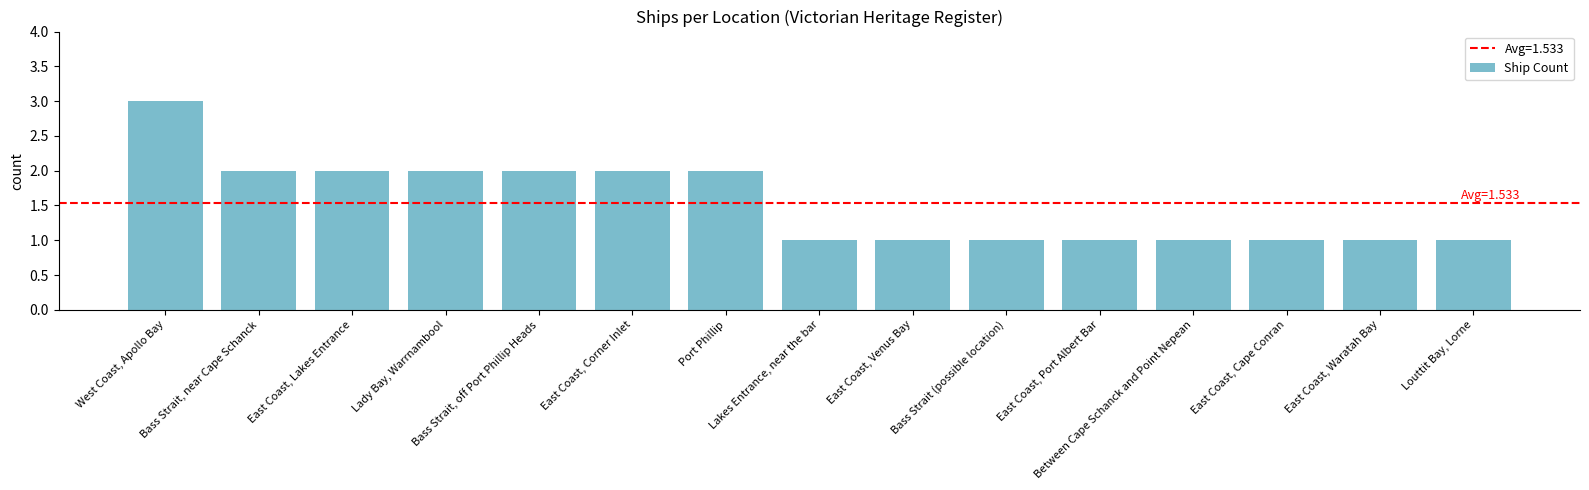

Approximately how many times larger is the value at Bass Strait, near Cape Schanck compared to East Coast, Port Albert Bar?

2.0